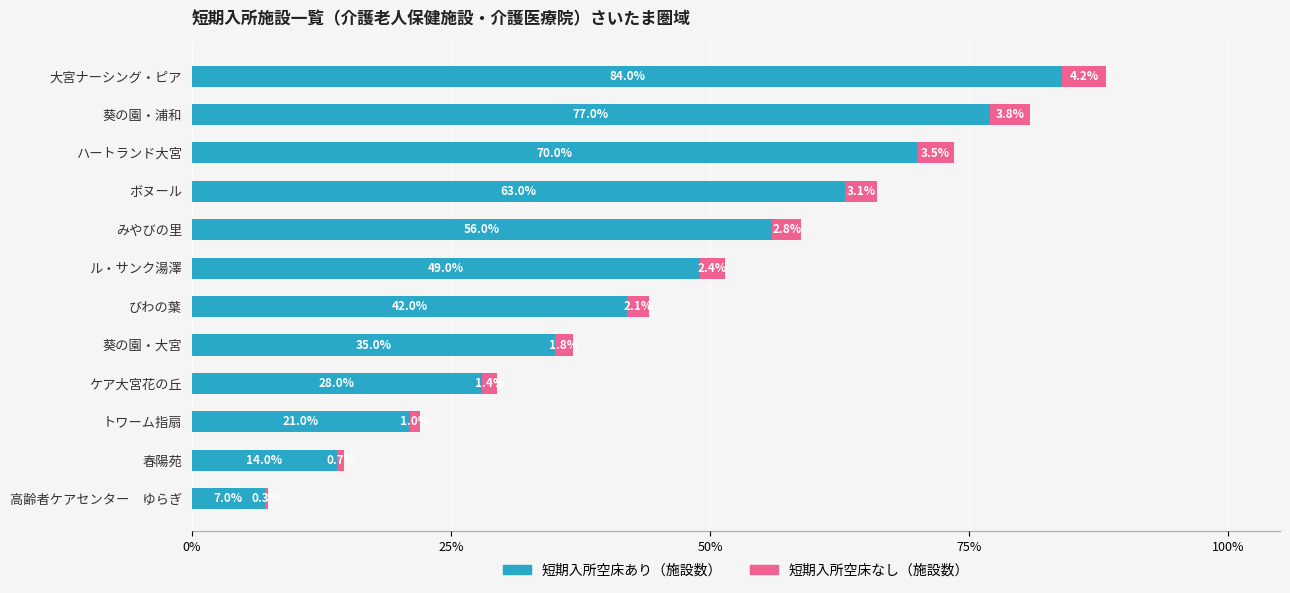

At which category is the sum across all series the highest?

大宮ナーシング・ピア